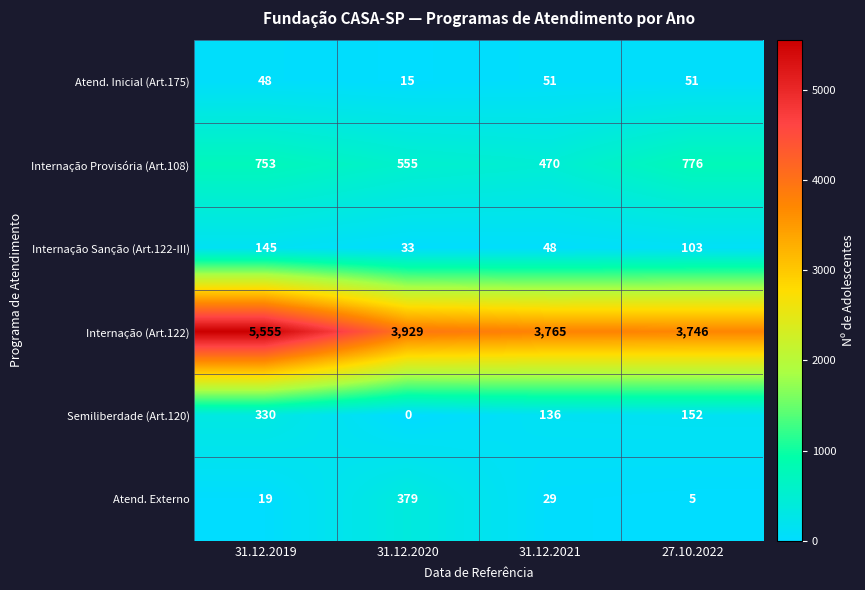

At which category is the sum across all series the highest?

31.12.2019